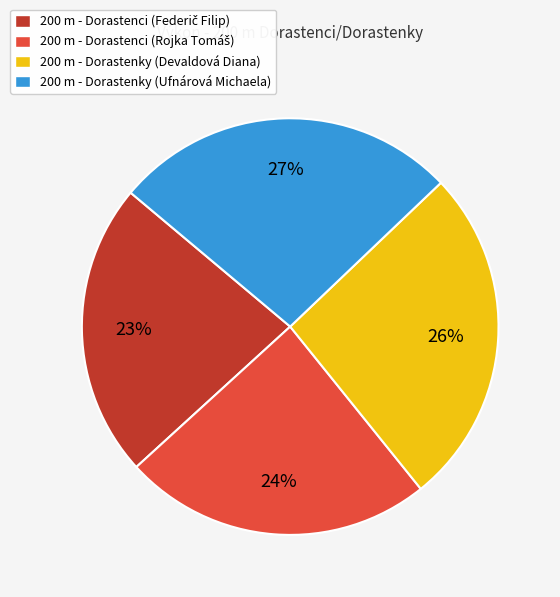

Is 200 m - Dorastenky (Ufnárová Michaela) the majority of the pie?

No